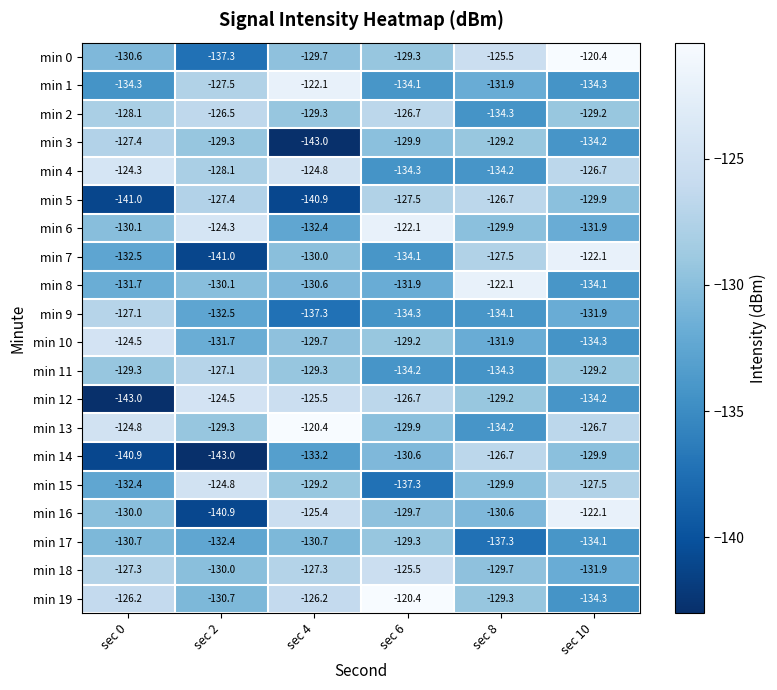

What is the total value across all series at sec 4?

-2597.0